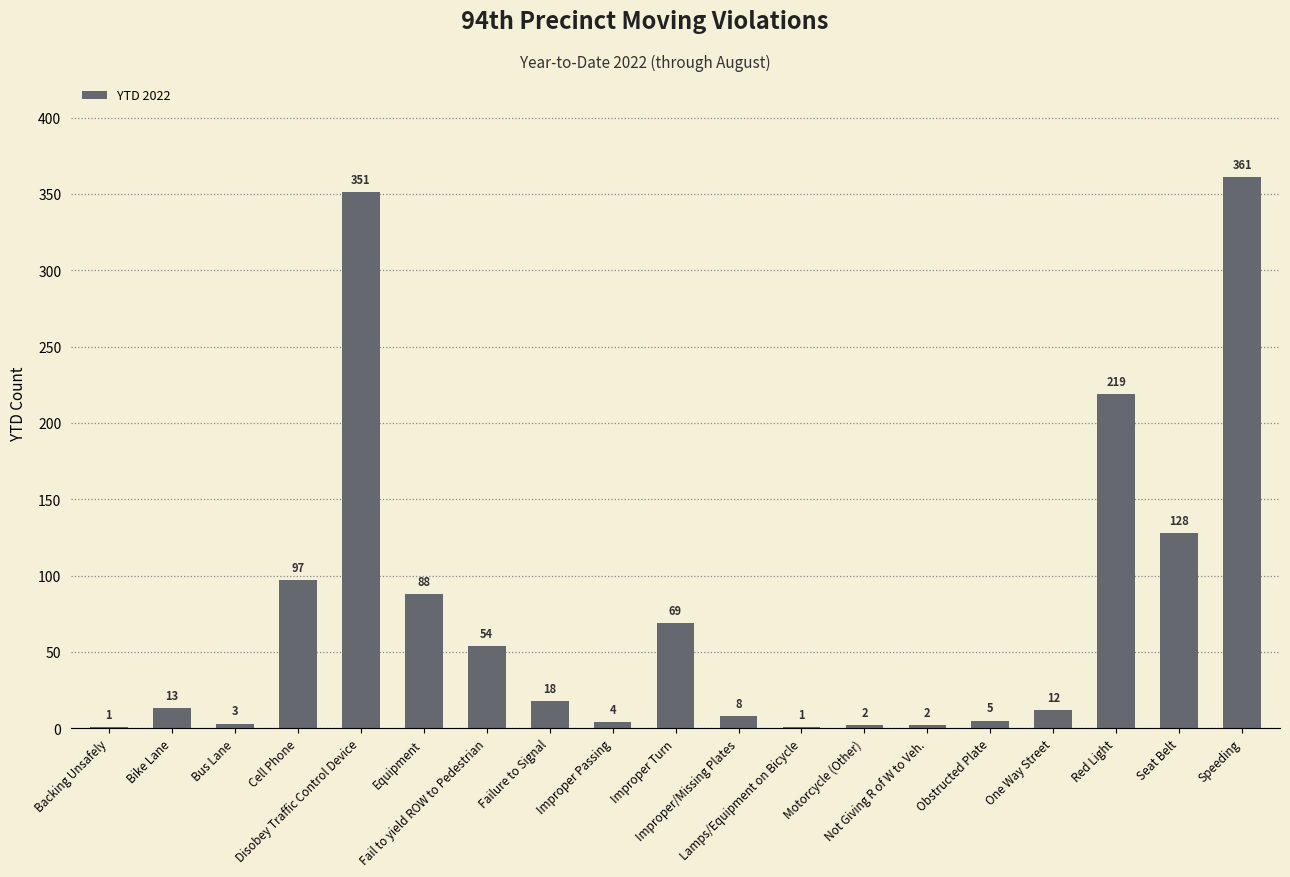

What is the sum of all values?

1436